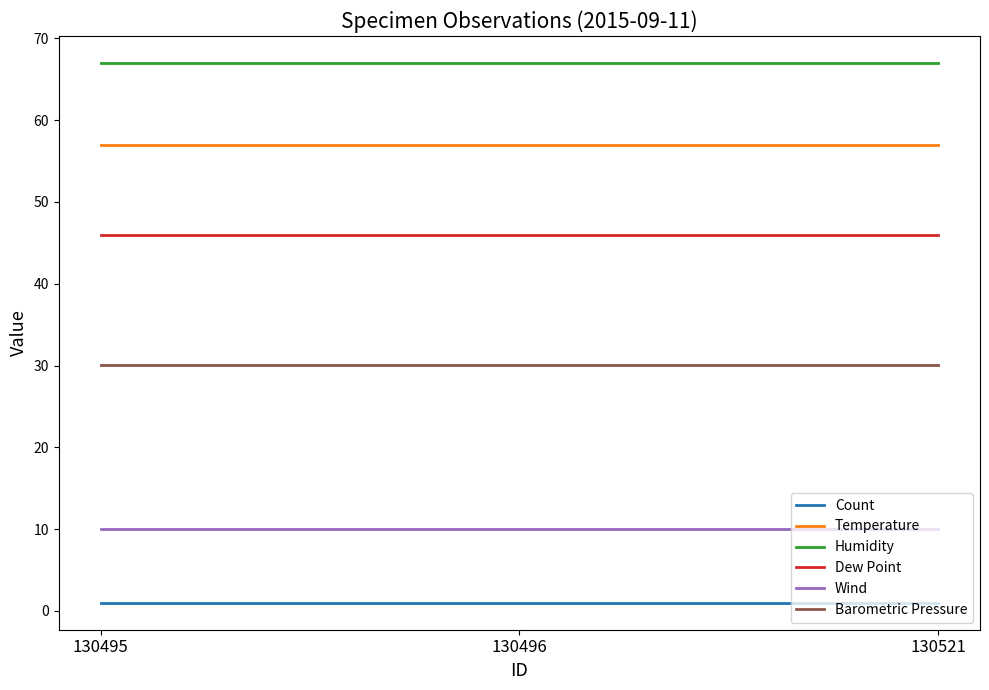

What is the lowest value of the Humidity series?

67.0